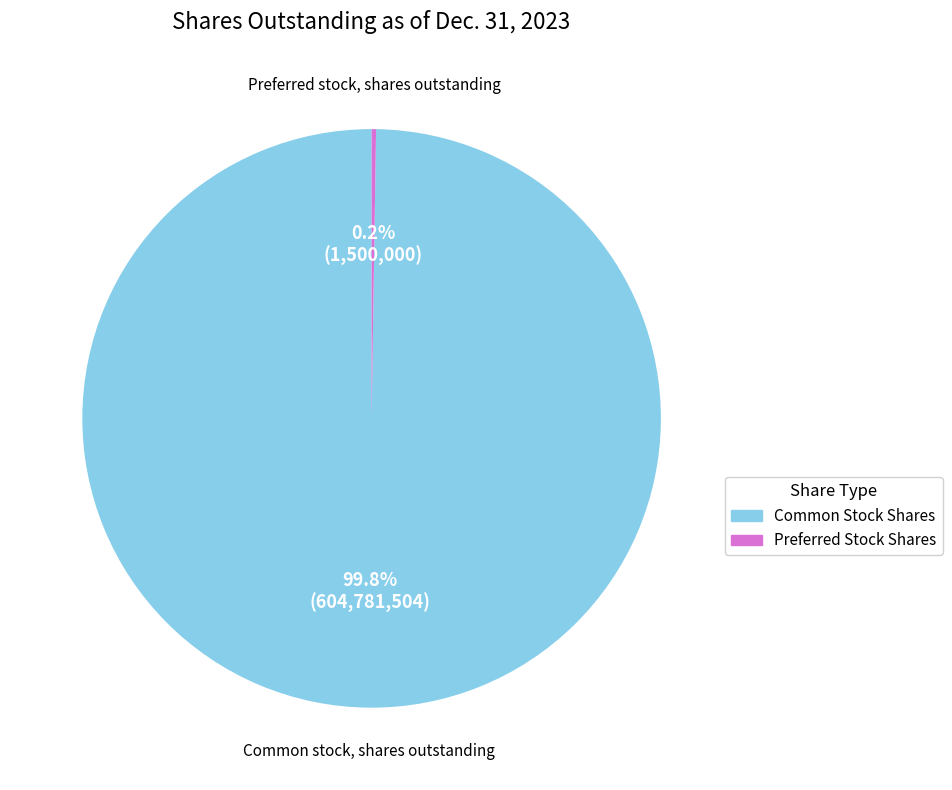

Which slice is the largest?

Common Stock Shares